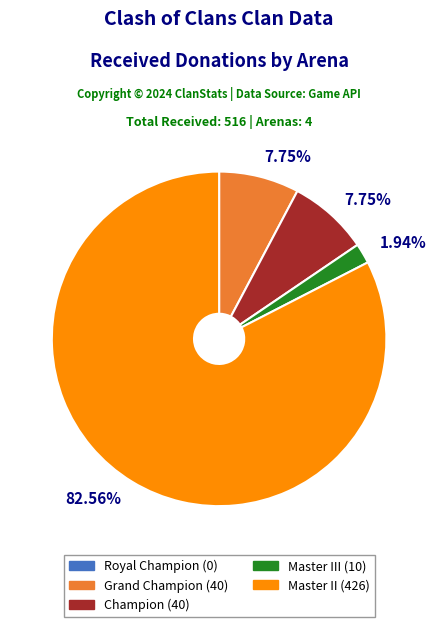

Is there a majority slice in this chart?

Yes